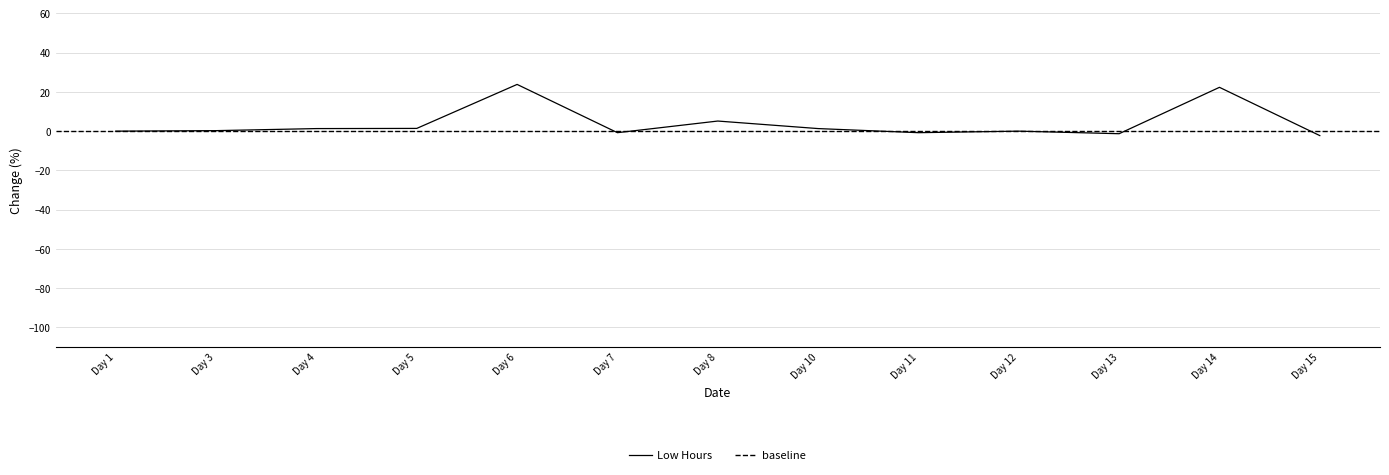

What is the smallest value displayed?

-2.3